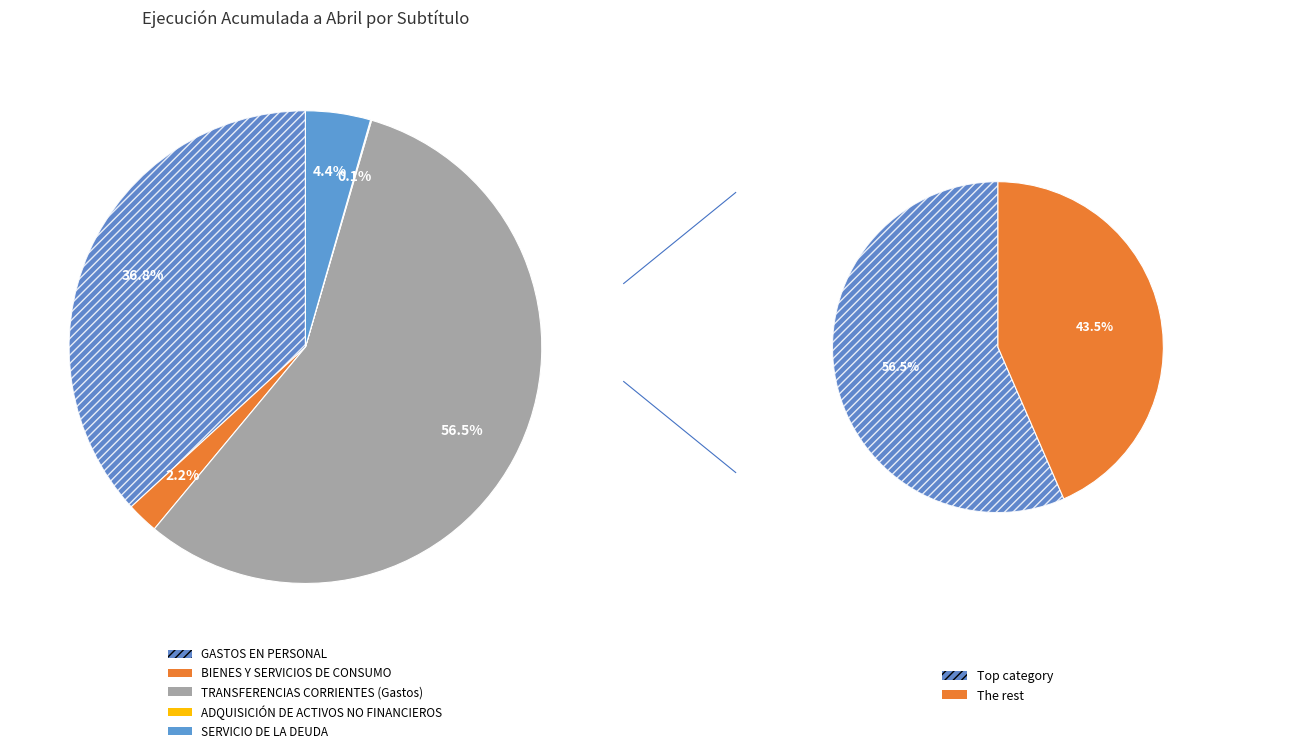

What is the majority slice?

TRANSFERENCIAS CORRIENTES (Gastos)